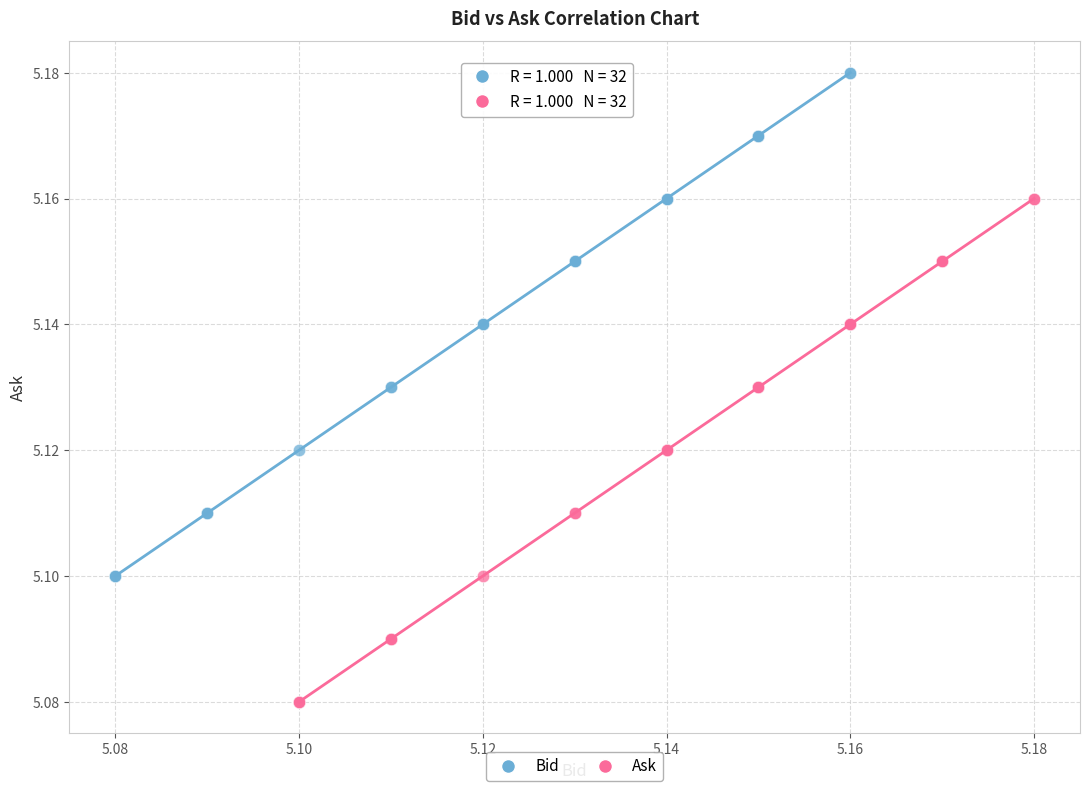

Which series reaches the maximum Y coordinate?

Bid